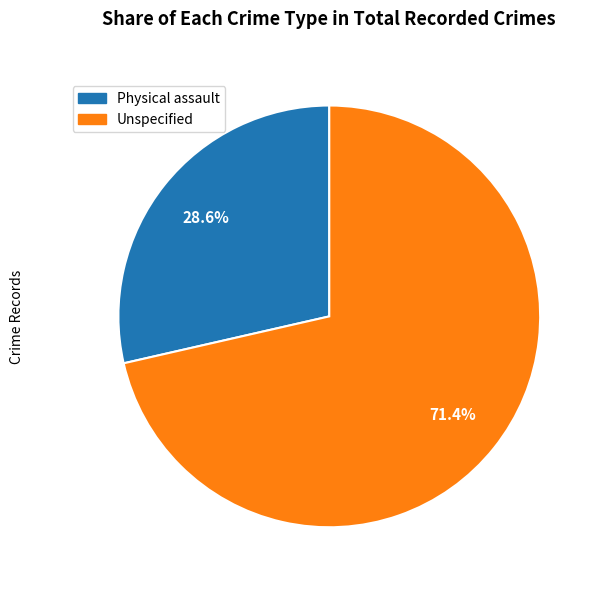

How many segments does this pie chart have?

2